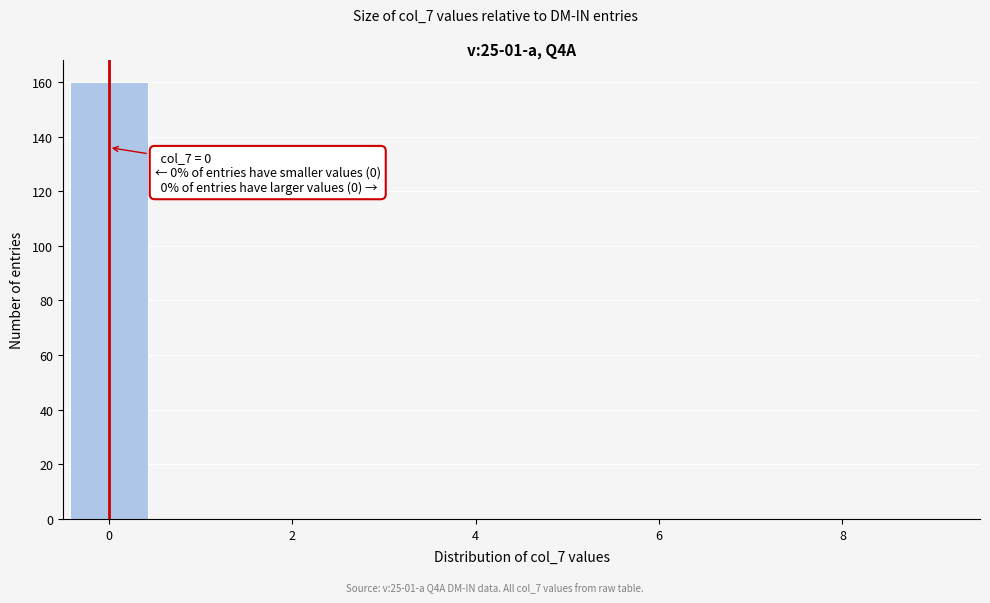

Which range on the x-axis has the tallest bar?

-0.5 to 0.5